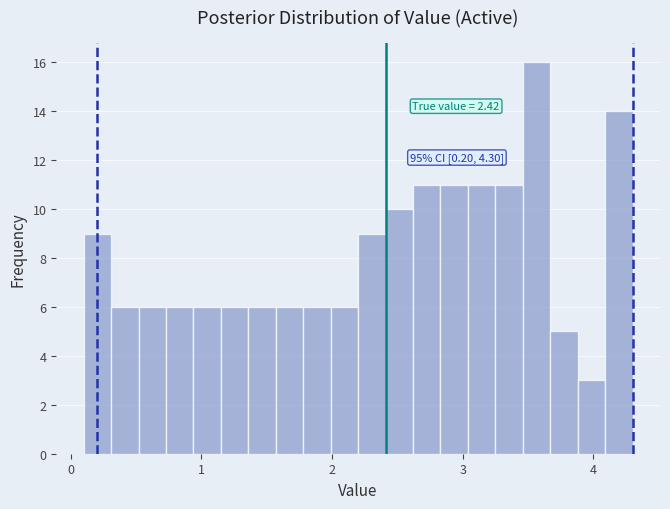

Read against the x-axis, roughly where is the centre of the tallest bar?

3.6